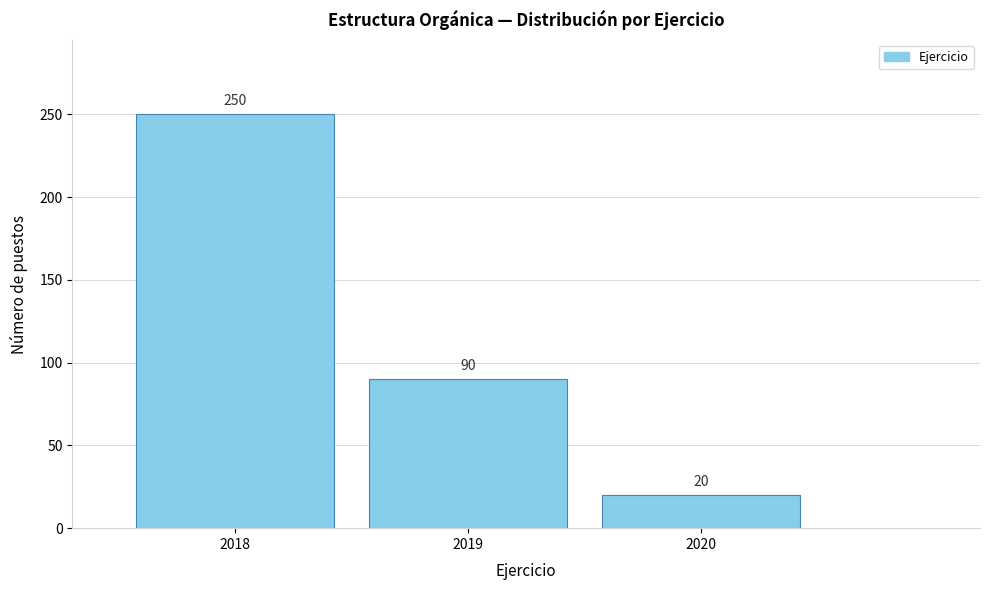

Reading left to right, what are all the values shown in this chart?

250	90	20